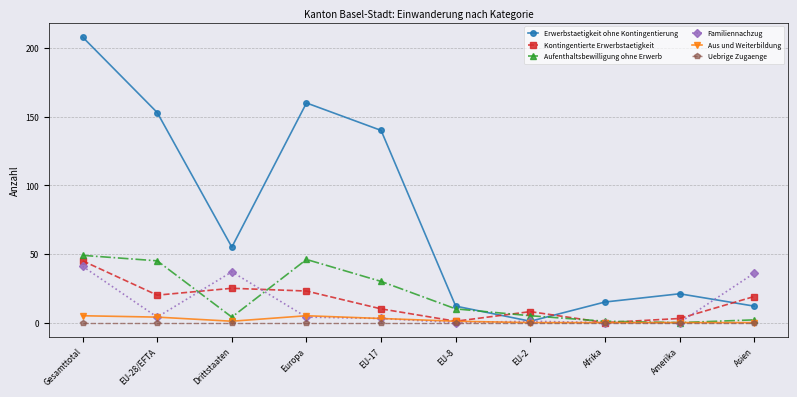

At which category is the sum across all series the highest?

Gesamttotal